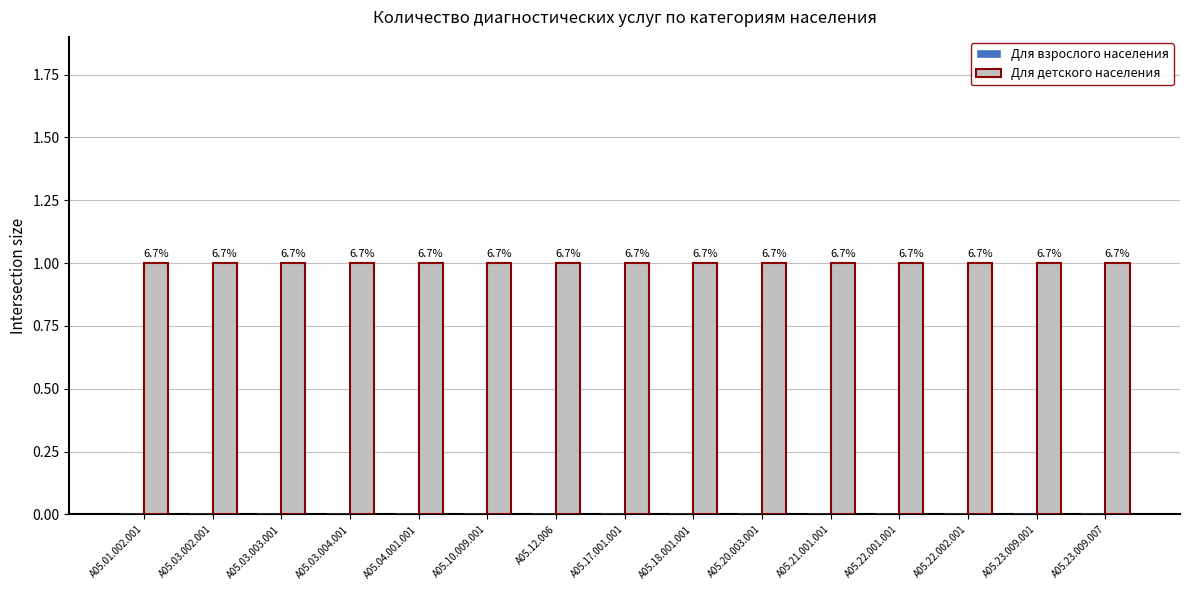

What is the label of the 3rd bar from the left?

A05.03.003.001